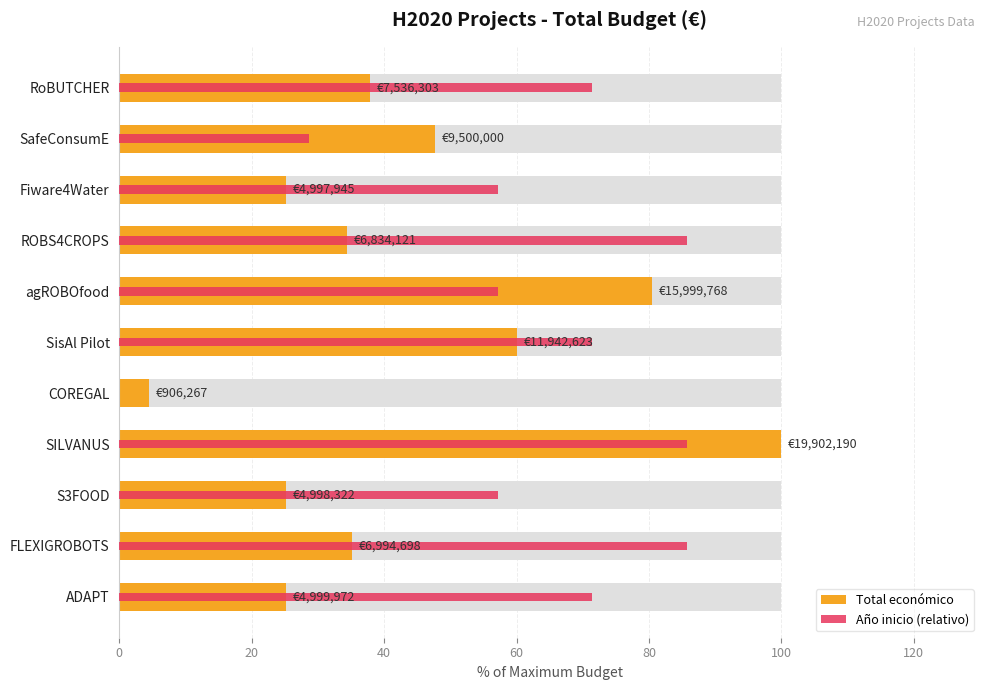

What are all the series names shown in the legend?

Total económico, Año inicio (relativo)